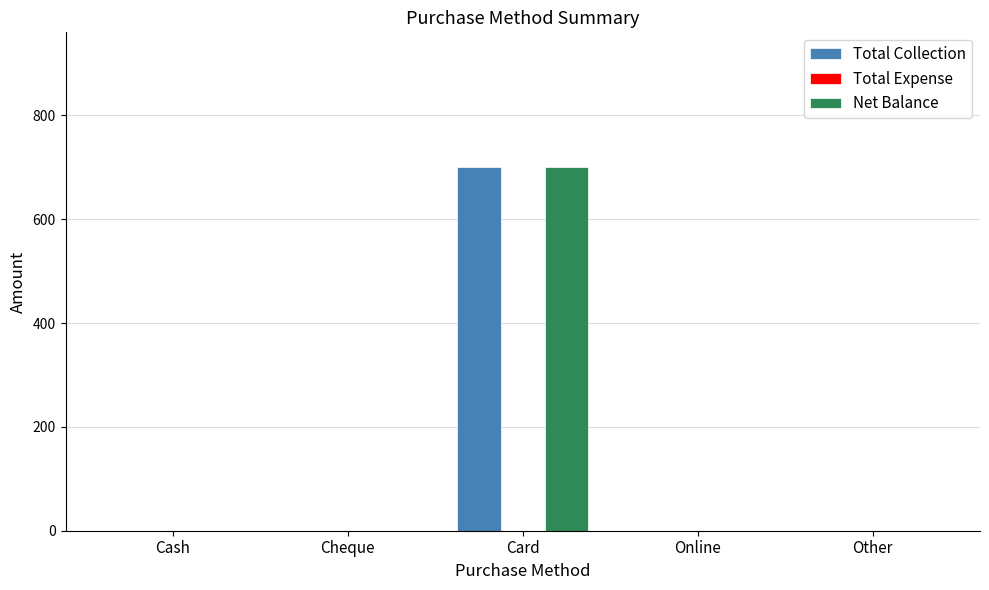

At which label does Net Balance reach its peak?

Card